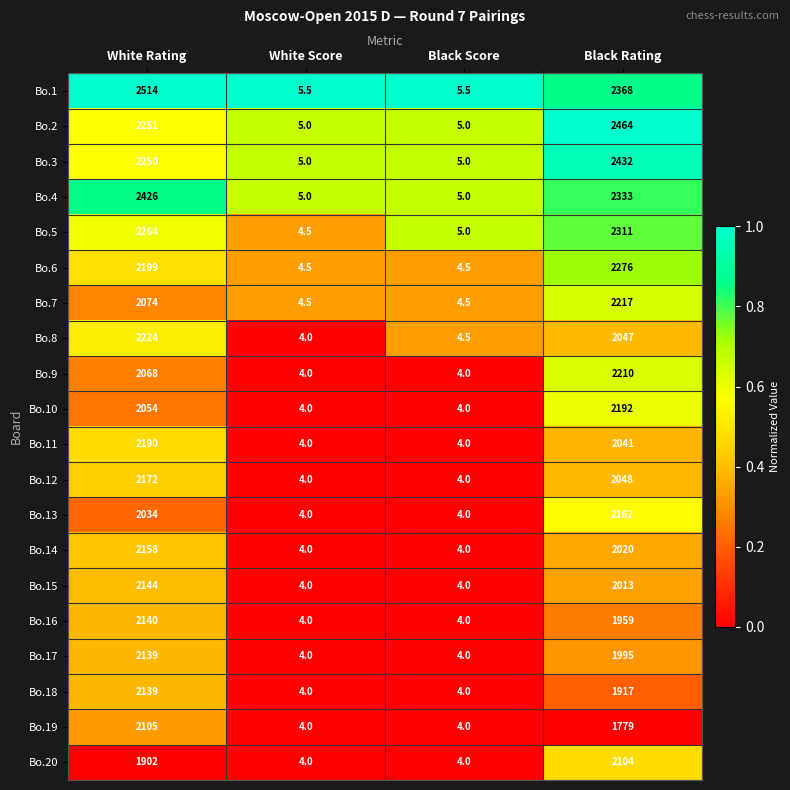

What is the spread (max minus min) of values at White Rating?

612.0